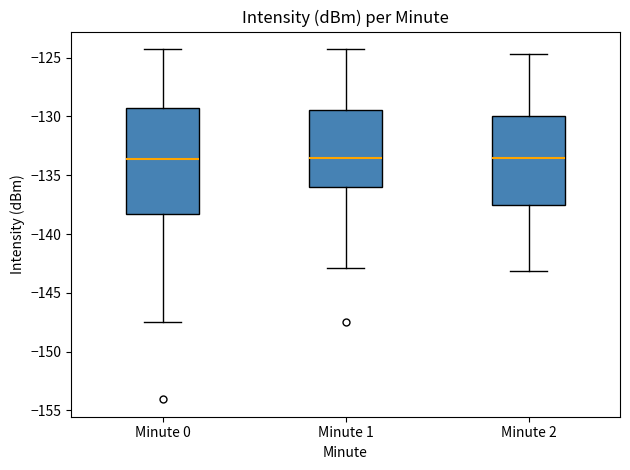

Comparing the boxes themselves (not the whiskers), which one is the tallest?

Minute 0